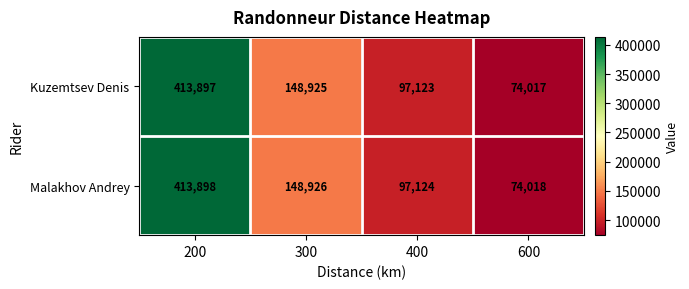

At how many categories does at least one series exceed 278250?

1